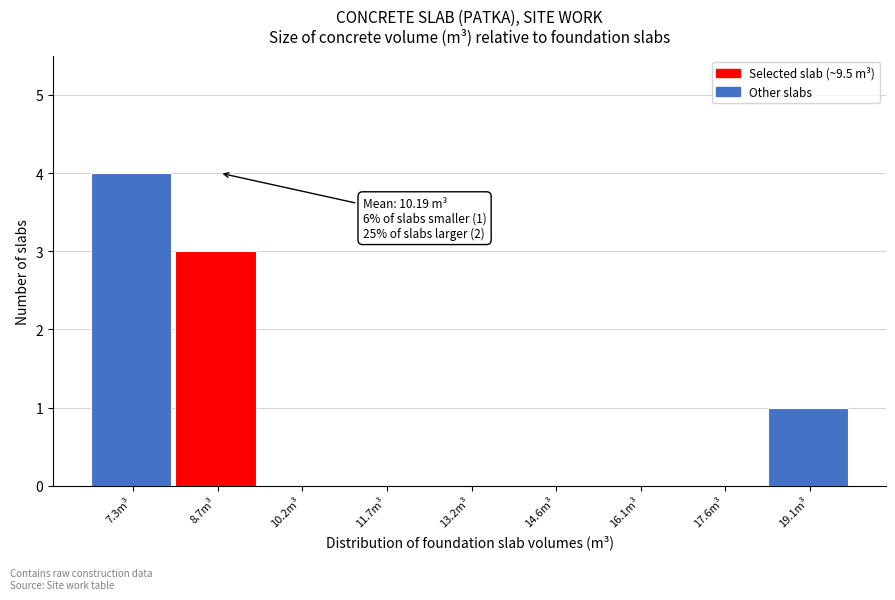

Reading left to right, list all the values displayed in this chart.

7.3m³=4	8.7m³=3	10.2m³=0	11.7m³=0	13.2m³=0	14.6m³=0	16.1m³=0	17.6m³=0	19.1m³=1